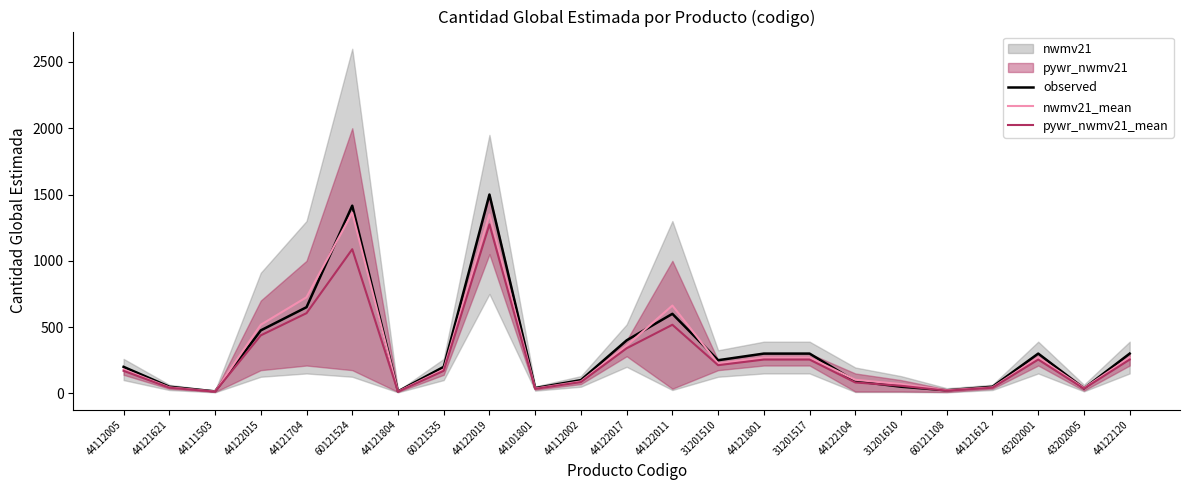

What is the sum of all pywr_nwmv21_mean values?

6259.2